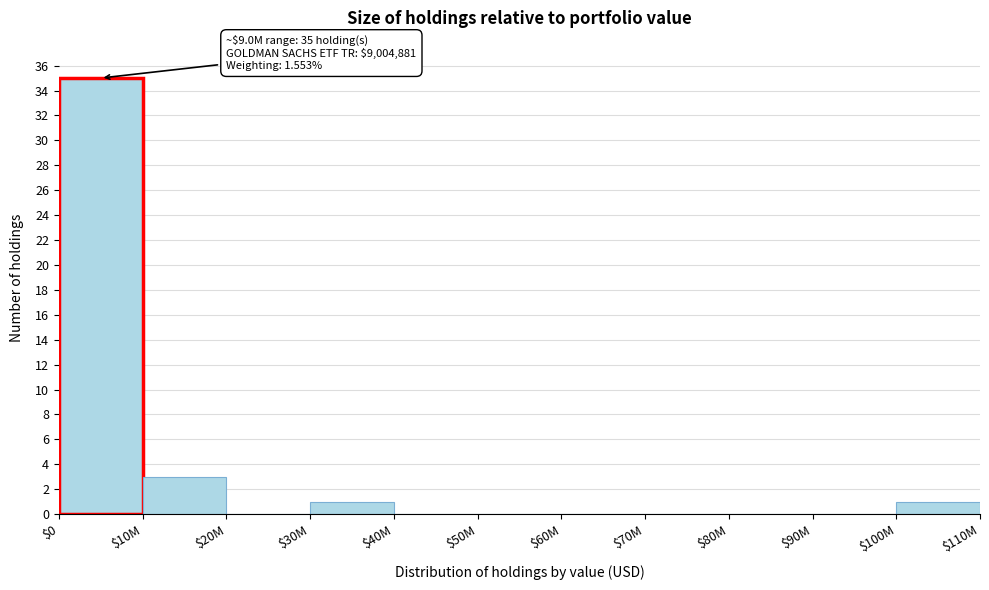

What is the sum of all values?

40